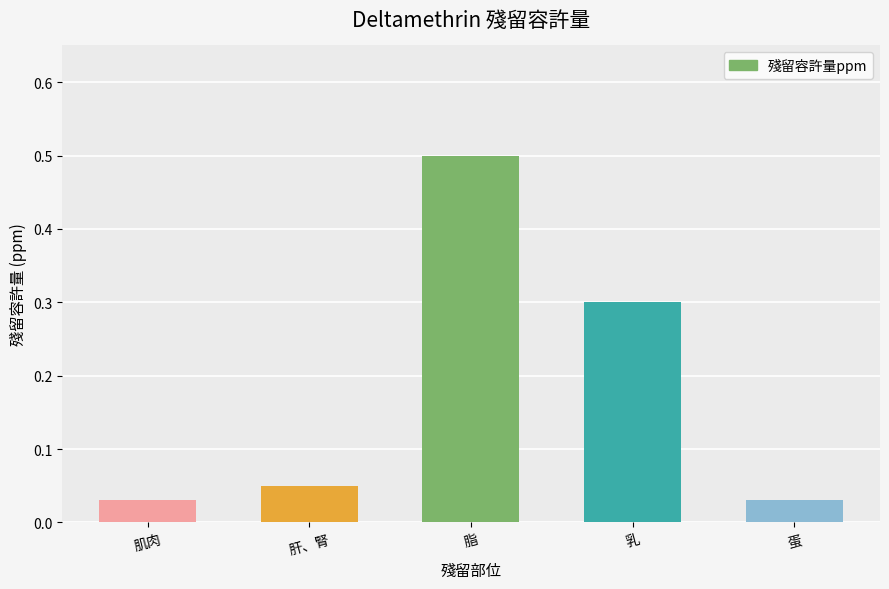

What is the change in value from 脂 to 乳?

-0.2